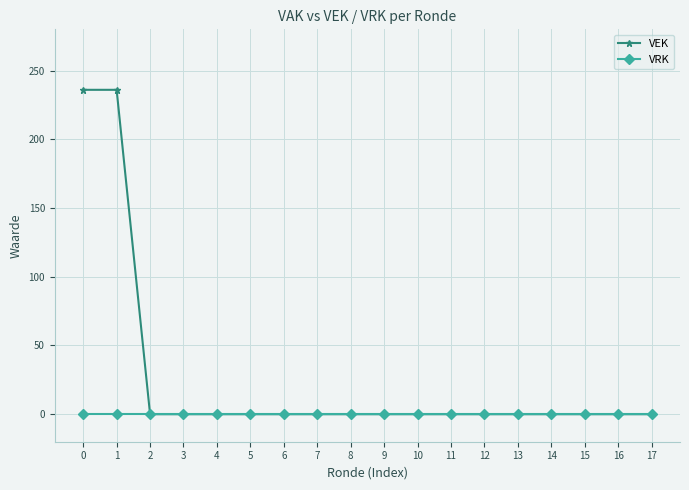

How many lines are shown in the chart?

2